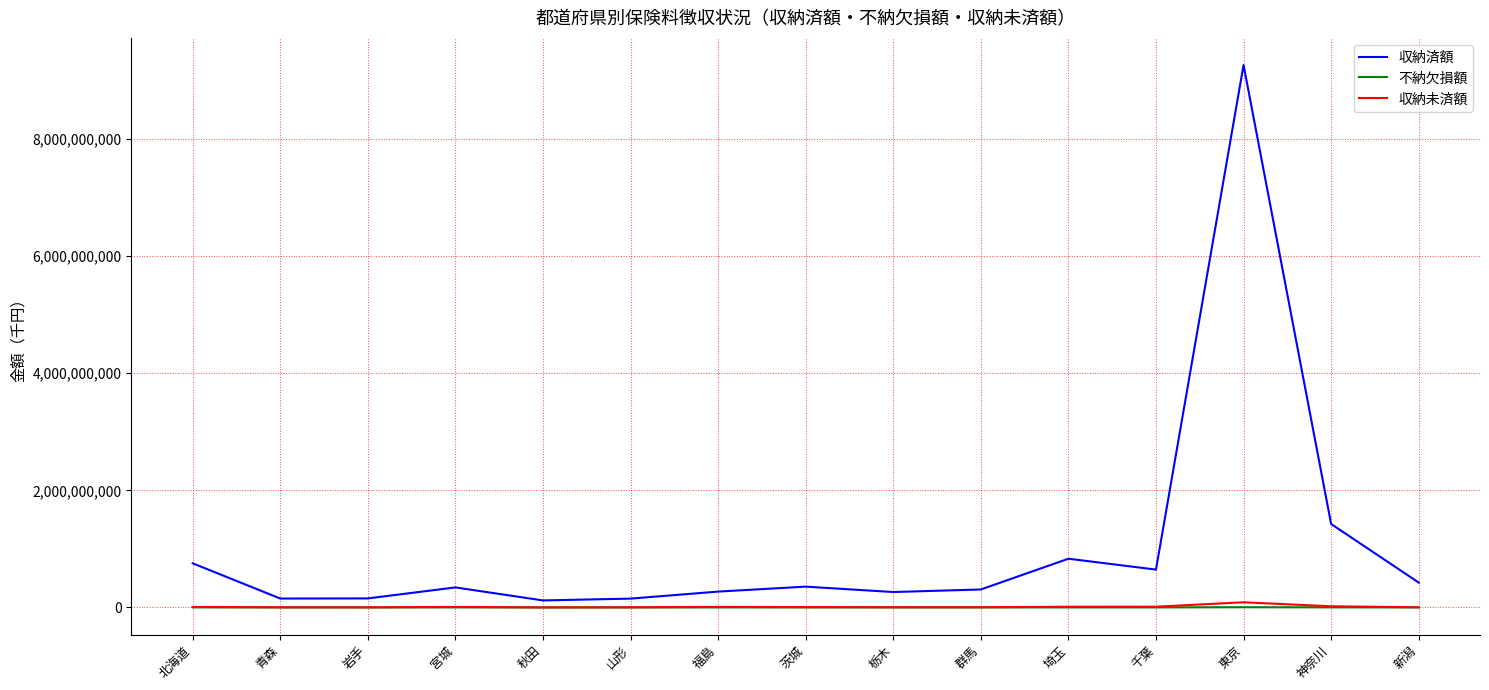

Is it true that 収納済額 equals 270708810 at 福島?

True